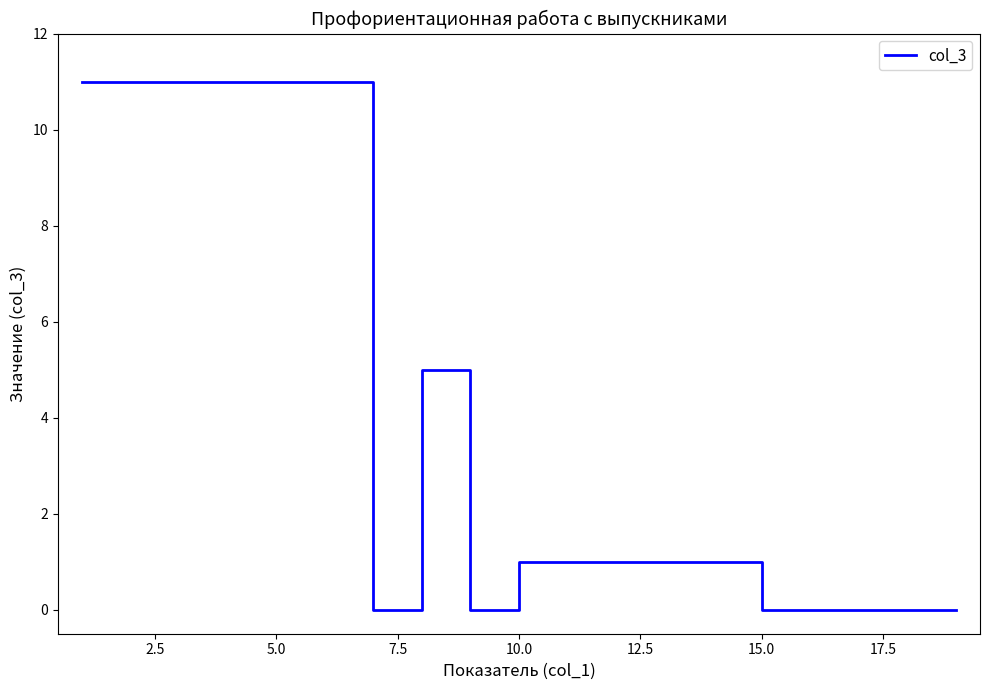

Reading right to left, what are all the values shown in this chart?

0	0	0	0	0	1	1	1	1	1	0	5	0	11	11	11	11	11	11